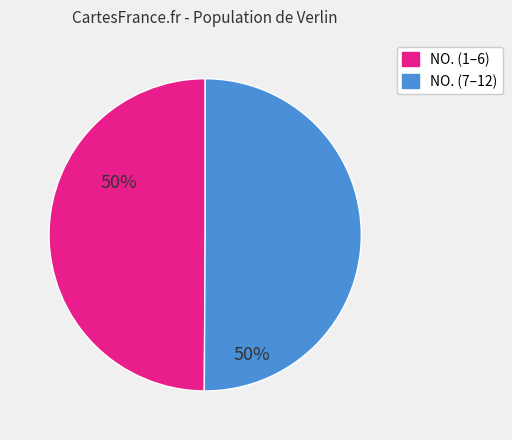

Count the number of slices in the pie.

2